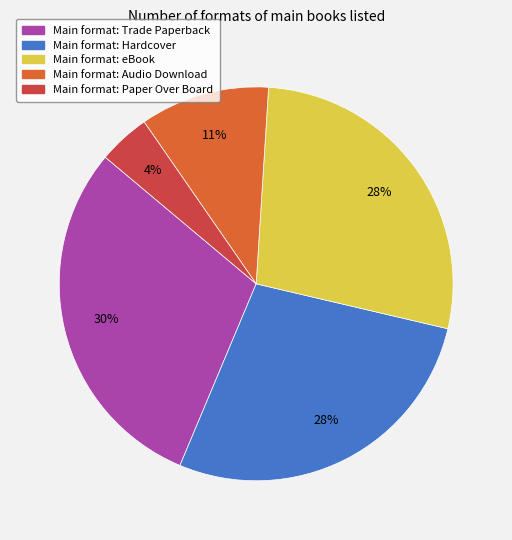

Is there any slice that represents more than half of the pie?

No